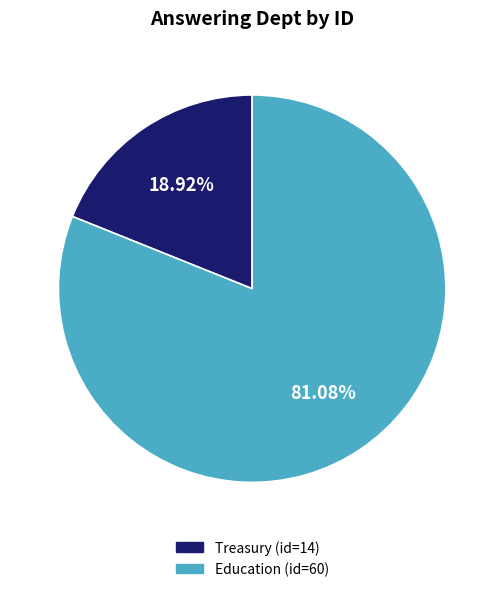

How many slices are in this pie chart?

2